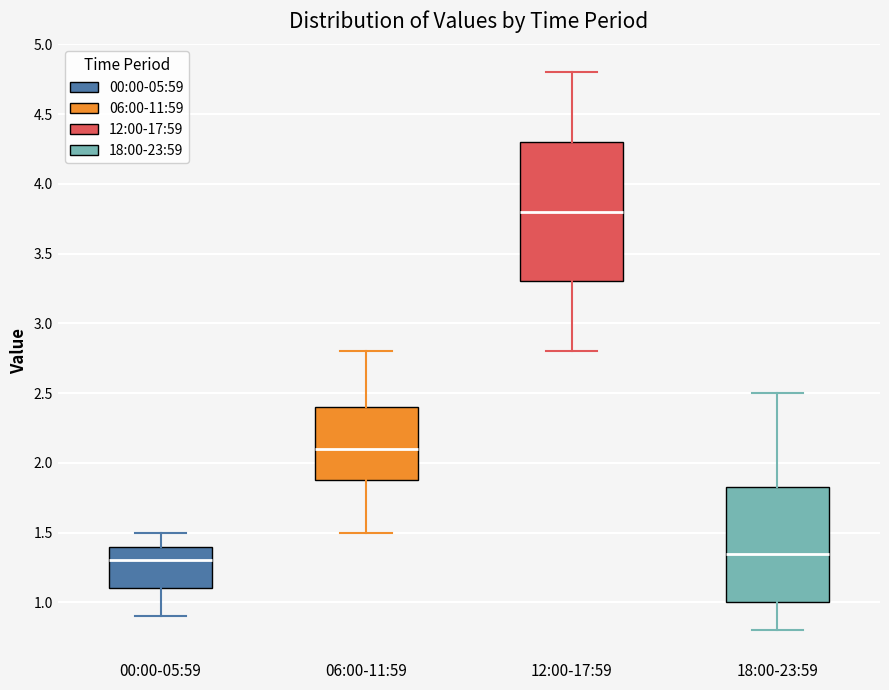

Reading left to right, transcribe this box plot: for each box, give where its median line is, the range the box spans, and where its two whiskers end, as read against the y-axis. The values are not printed on the chart, so give them approximately, as read against the axis.

00:00-05:59: median 1.30, box 1.10 to 1.40, whiskers 0.90 to 1.50
06:00-11:59: median 2.10, box 1.90 to 2.40, whiskers 1.50 to 2.80
12:00-17:59: median 3.80, box 3.30 to 4.30, whiskers 2.80 to 4.80
18:00-23:59: median 1.35, box 1.00 to 1.85, whiskers 0.80 to 2.50